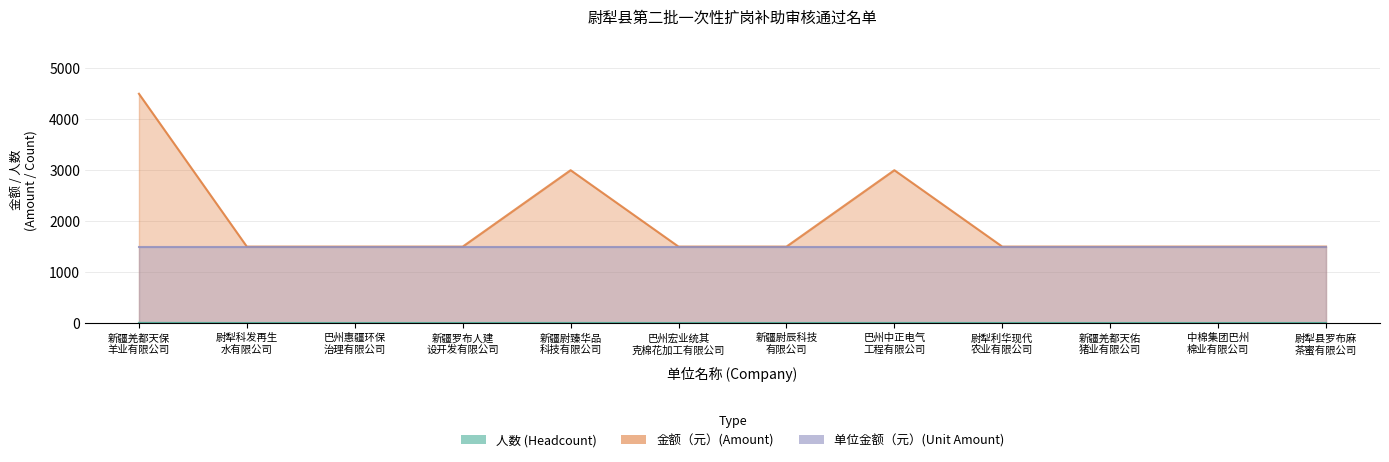

What is the minimum value shown in the chart?

1